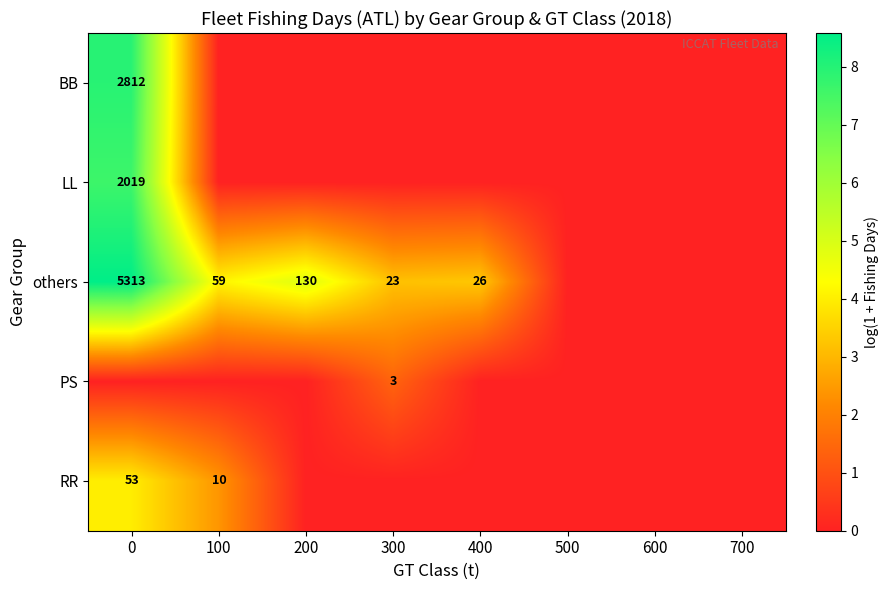

How many distinct data groups are displayed?

5